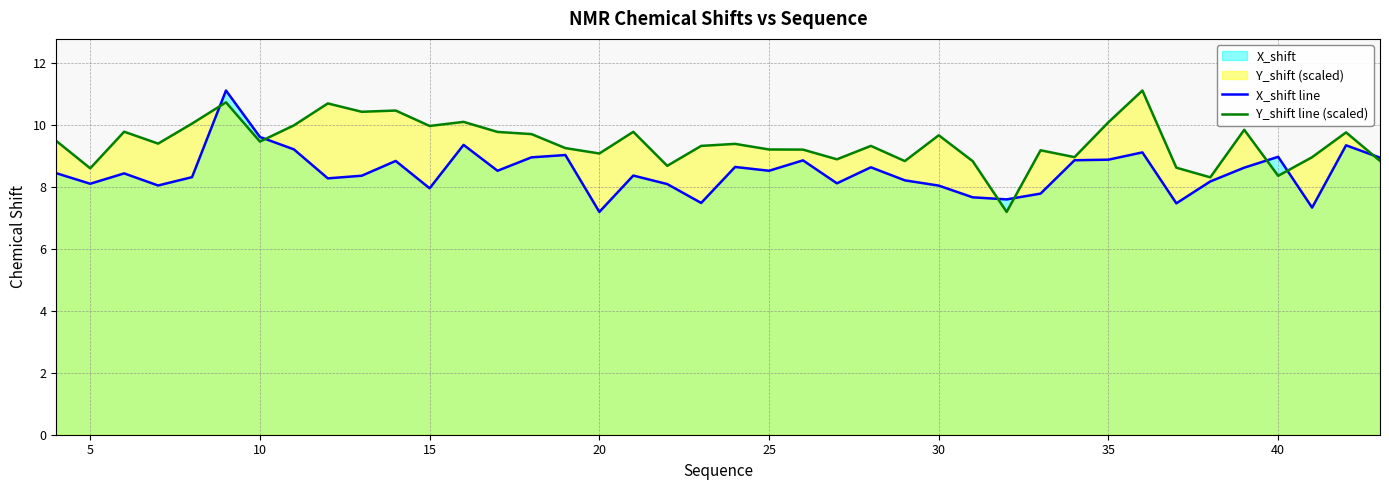

Rank the series at 30 from lowest to highest value.

X_shift line, Y_shift line (scaled)